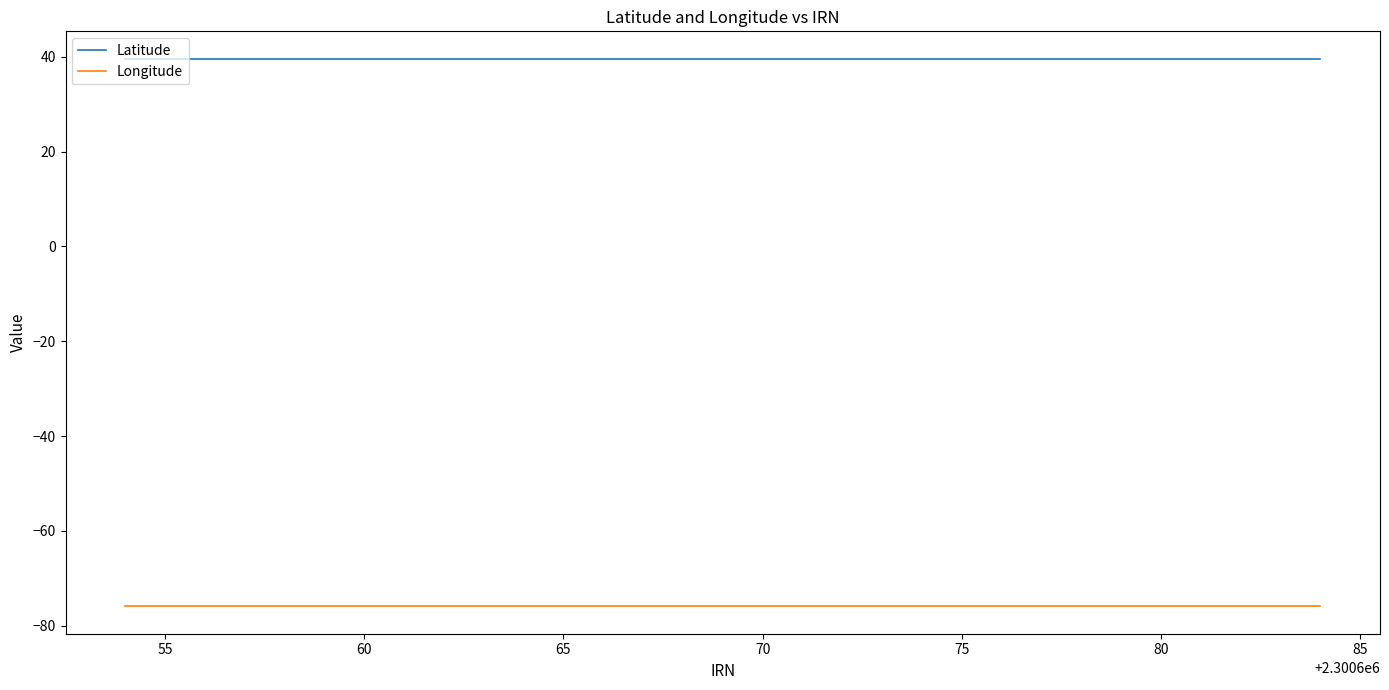

What are all the series names shown in the legend?

Latitude, Longitude